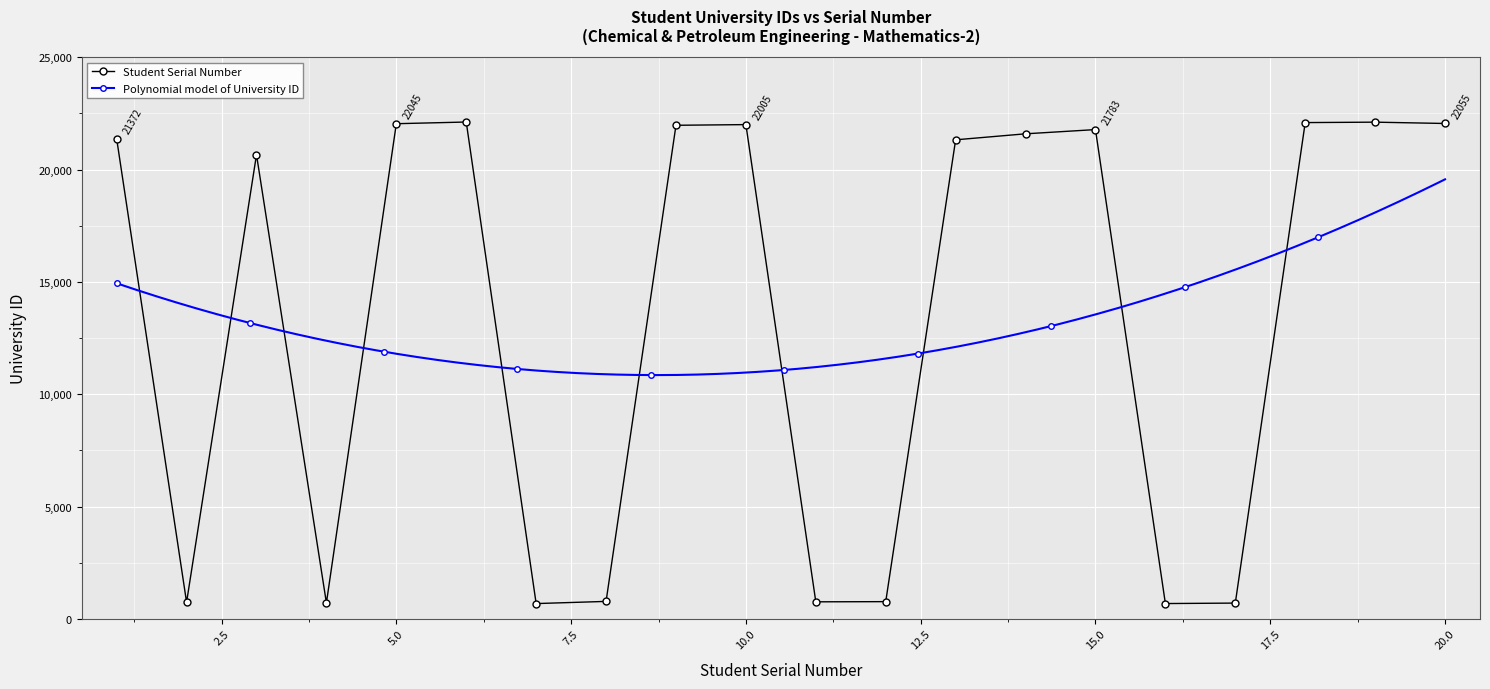

What is the ratio of the value at 4 to the value at 17?

1.0